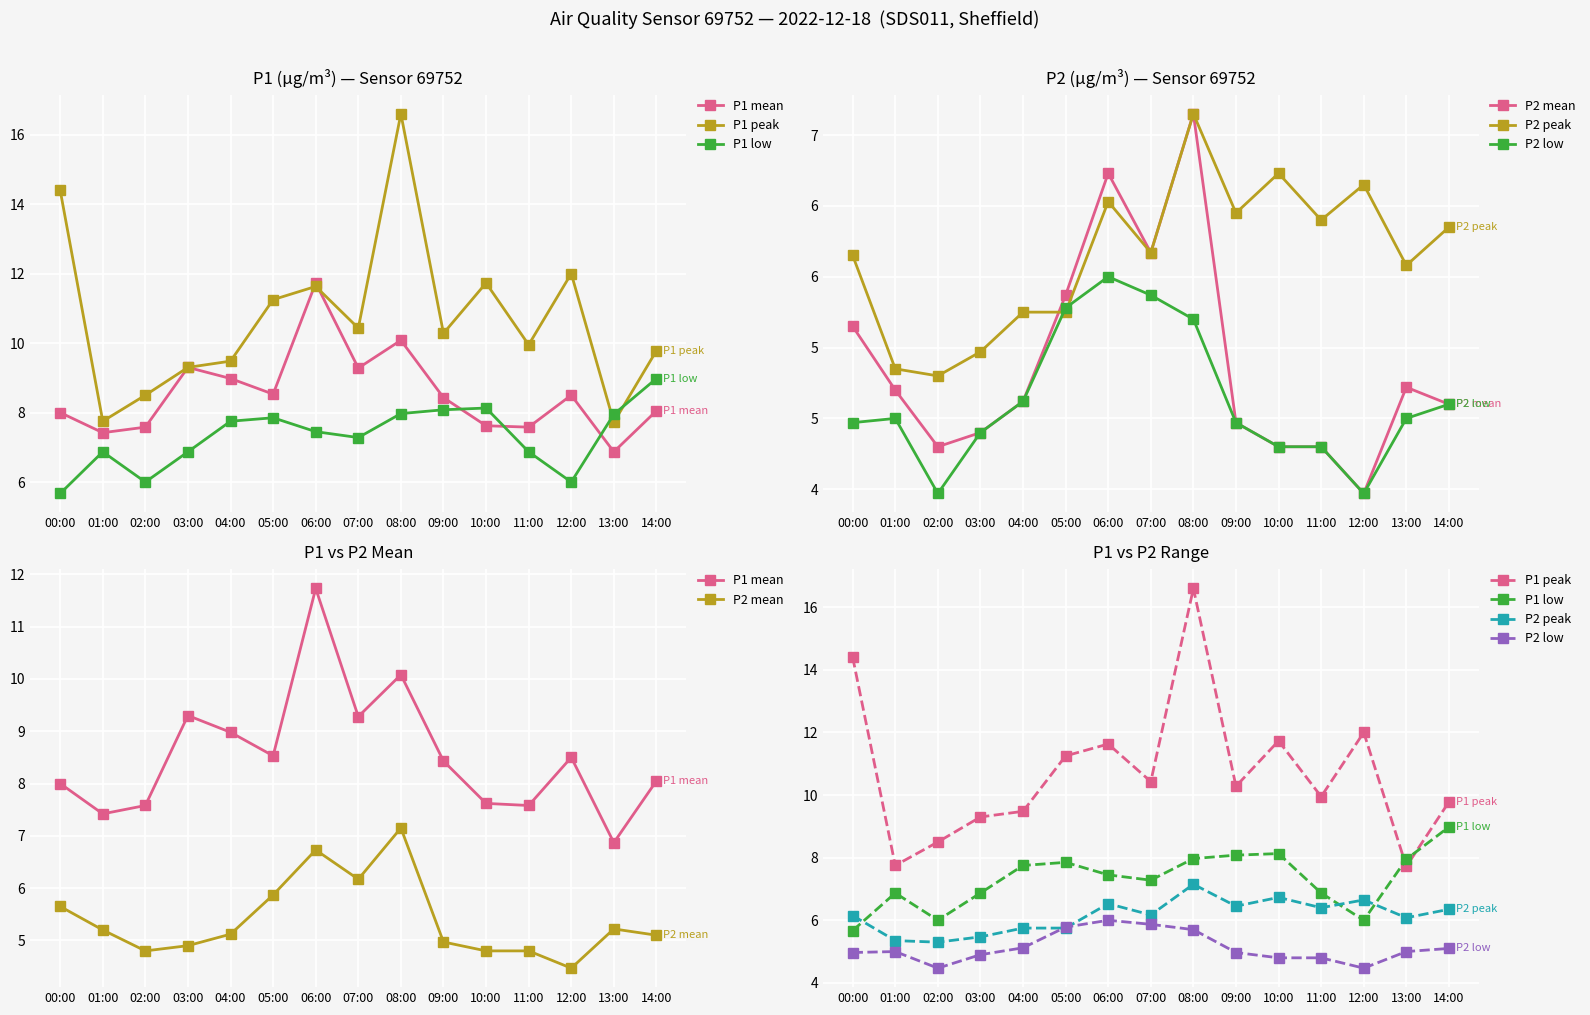

How many values in the P2 peak series exceed 6?

10